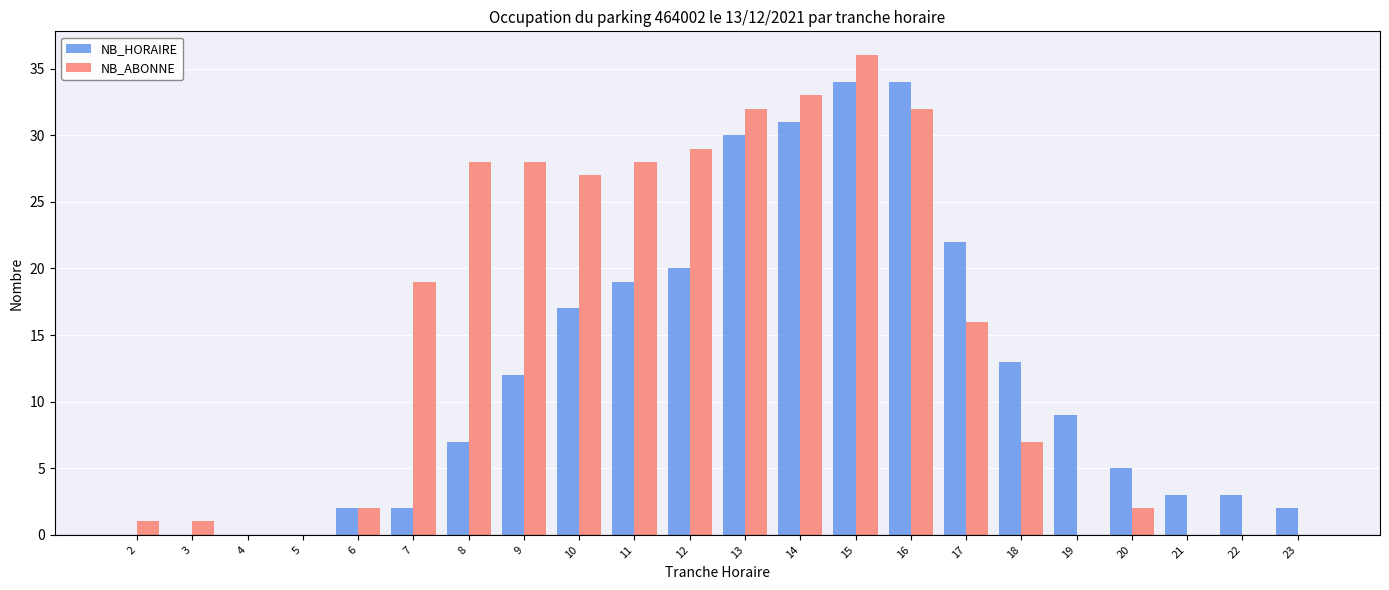

At which label does NB_HORAIRE first exceed 9?

9